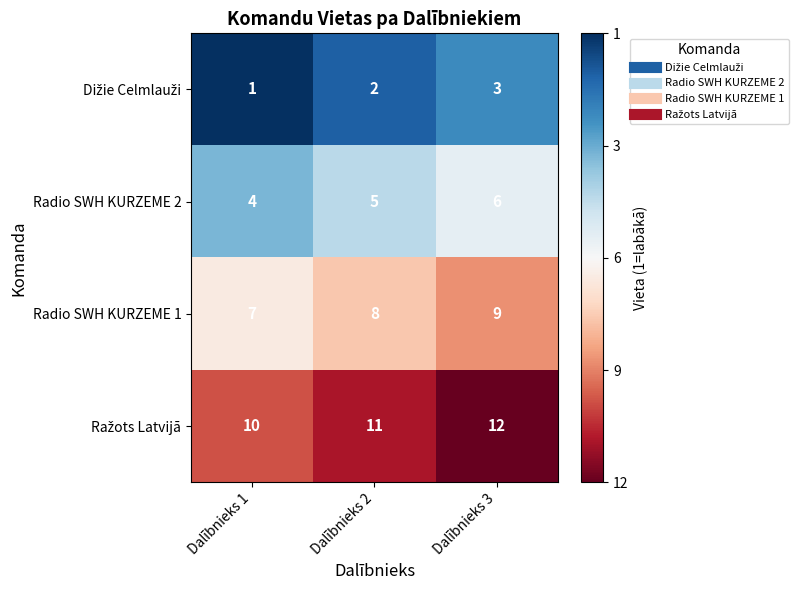

Which label corresponds to the smallest value in the chart?

Dalībnieks 1